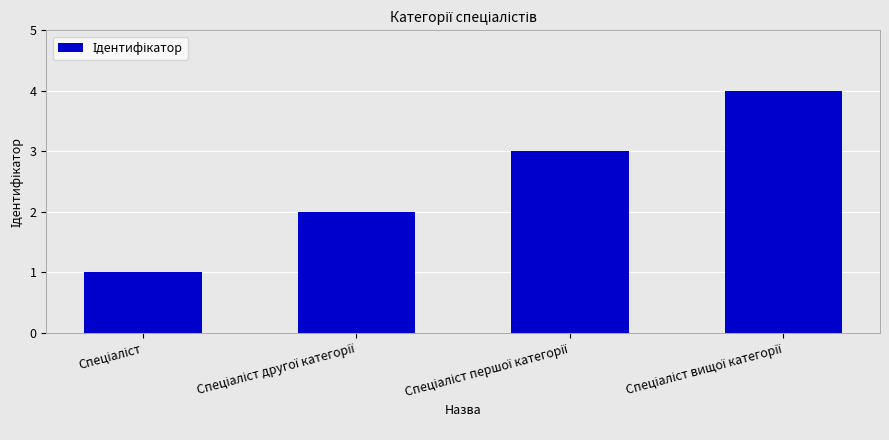

What is the greatest value displayed?

4